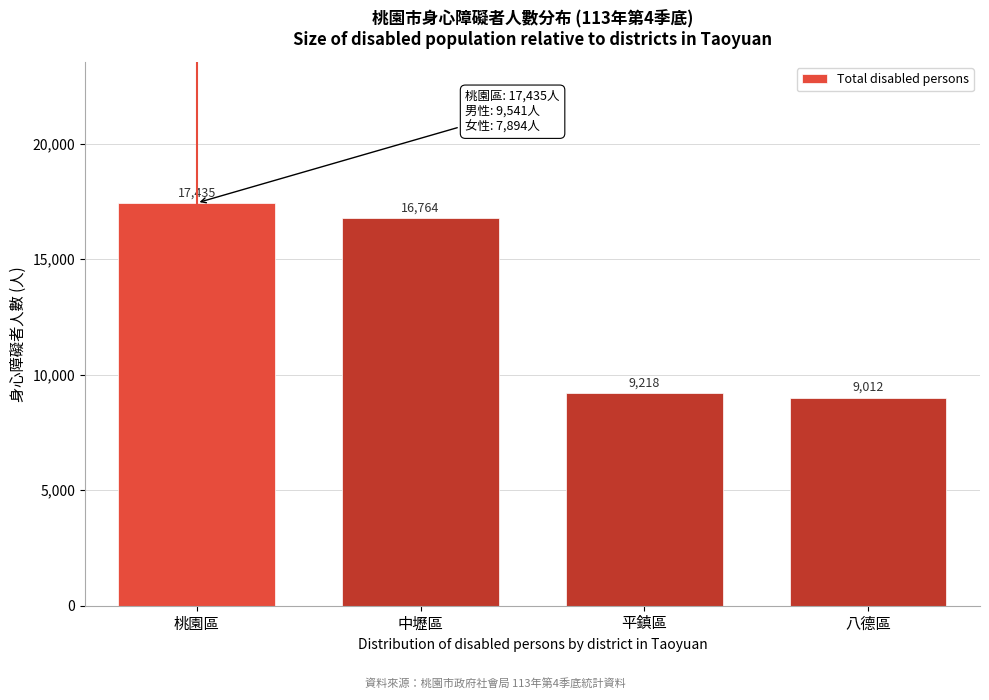

Reading left to right, transcribe all the data shown in this chart.

17435	16764	9218	9012